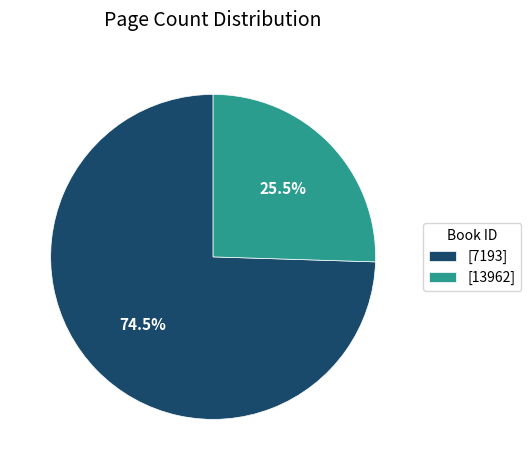

Rank the categories by value from highest to lowest.

[7193], [13962]